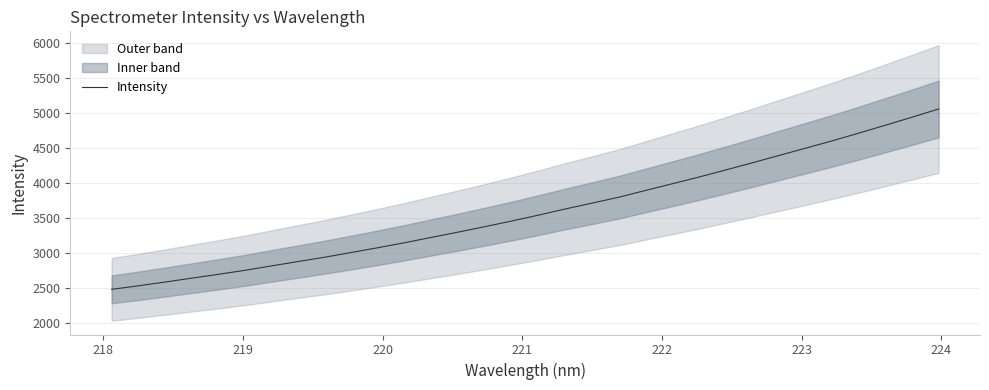

What is the maximum value shown in the chart?

5053.4